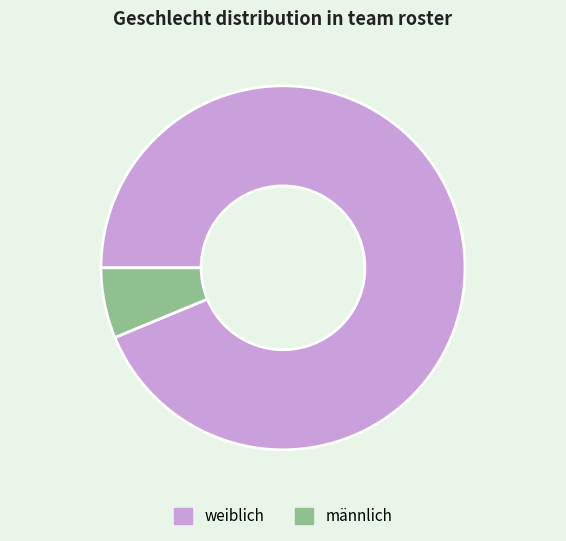

Is the sum of weiblich and männlich greater than half?

Yes